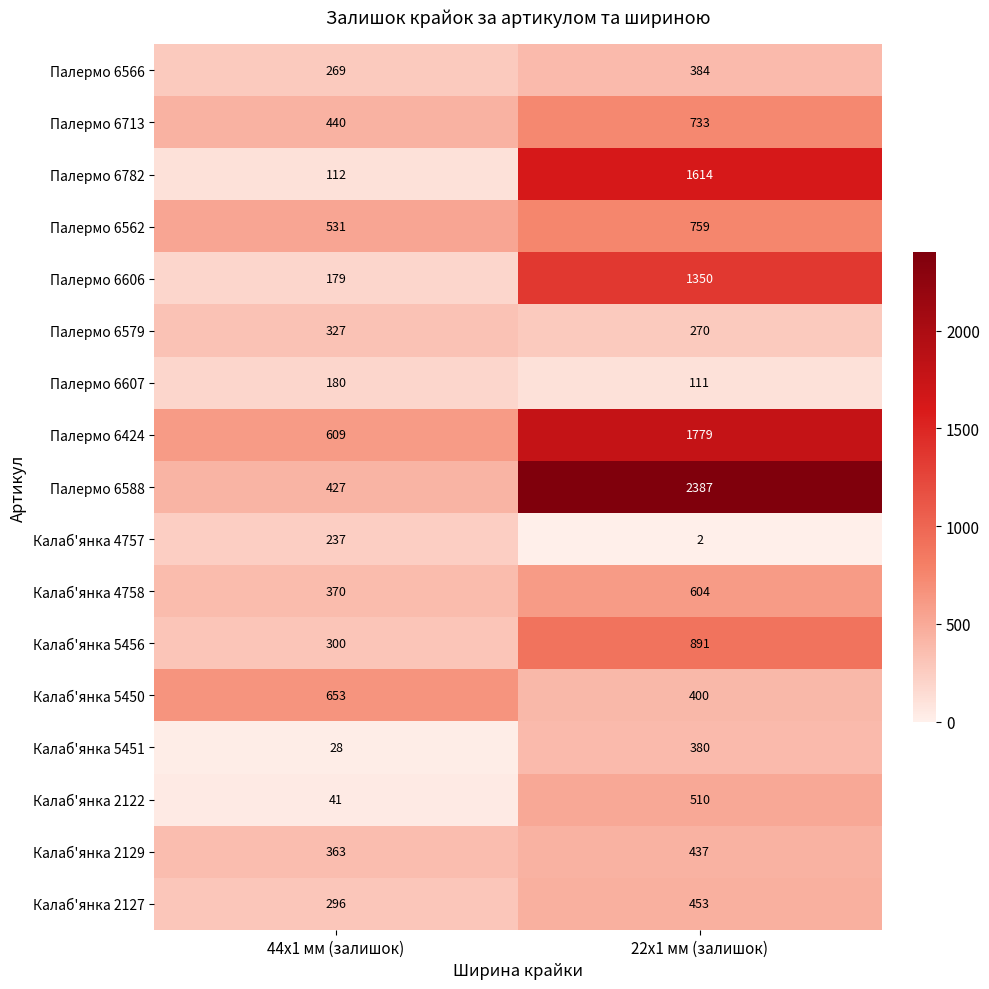

At 44x1 мм (залишок), list the series in order from largest to smallest.

Калаб'янка 5450, Палермо 6424, Палермо 6562, Палермо 6713, Палермо 6588, Калаб'янка 4758, Калаб'янка 2129, Палермо 6579, Калаб'янка 5456, Калаб'янка 2127, Палермо 6566, Калаб'янка 4757, Палермо 6607, Палермо 6606, Палермо 6782, Калаб'янка 2122, Калаб'янка 5451